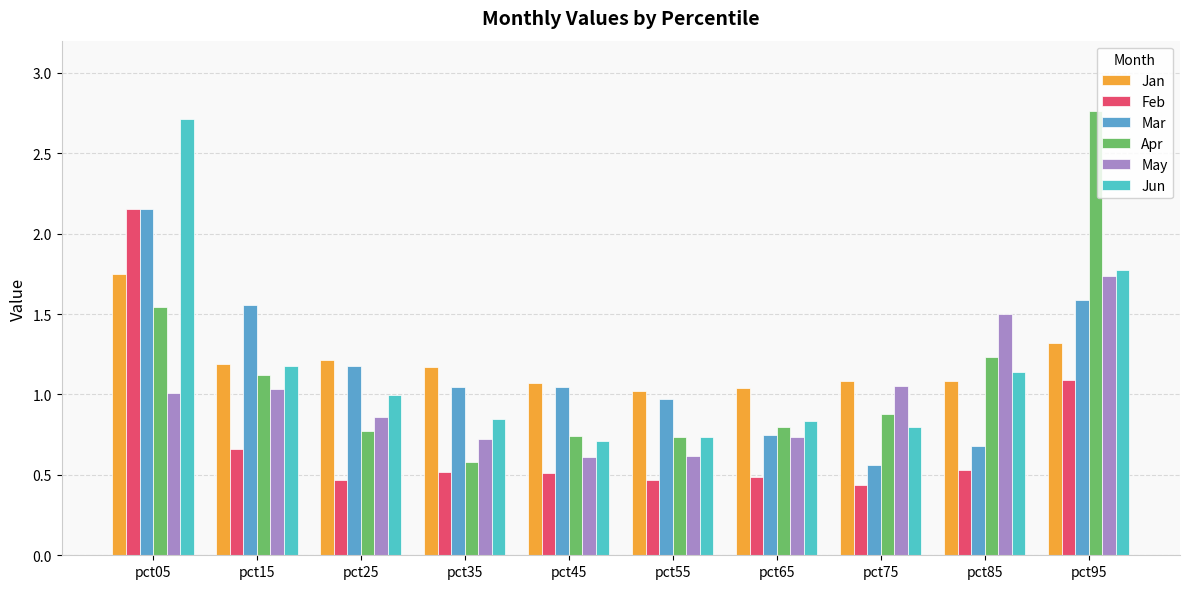

At pct95, list the series in order from largest to smallest.

Apr, Jun, May, Mar, Jan, Feb